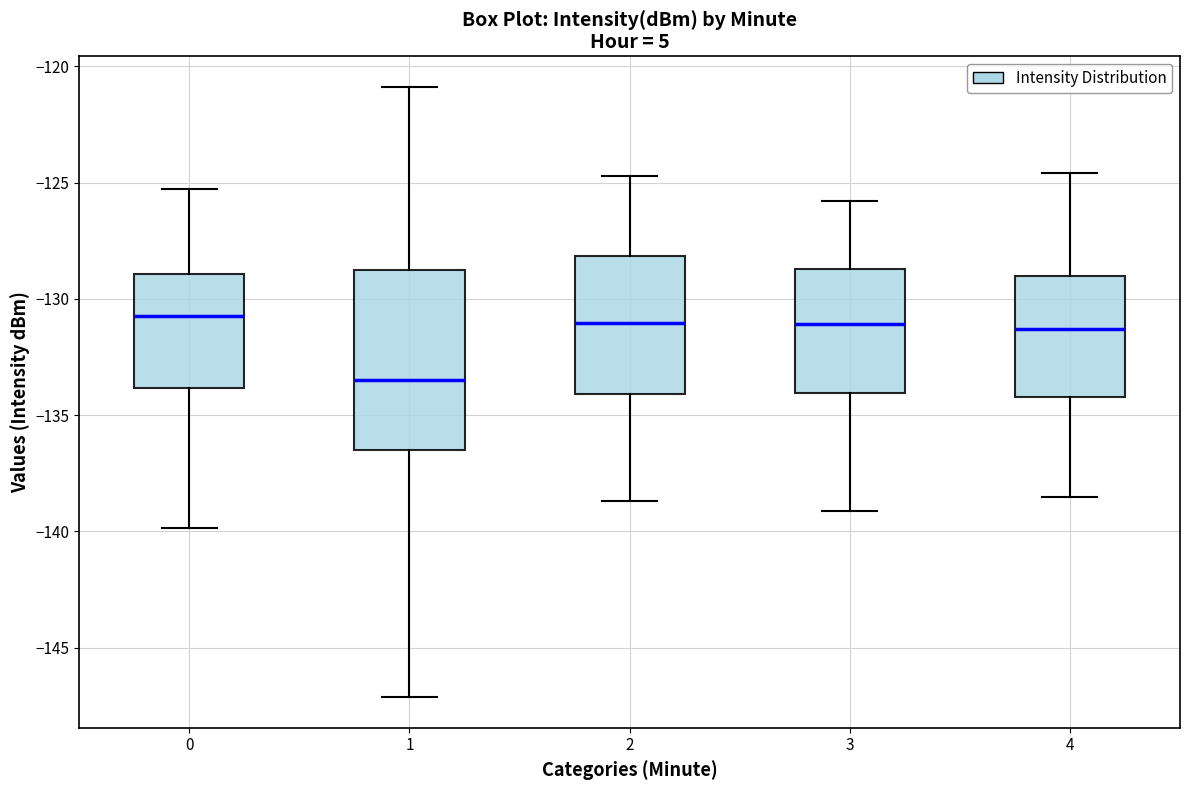

Reading left to right, read every box against the y-axis: the position of its median line, the range the box covers, and the ends of its whiskers. The values are not printed on the chart, so give them approximately, as read against the axis.

0: median -130.5, box -134.0 to -129.0, whiskers -140.0 to -125.5
1: median -133.5, box -136.5 to -128.5, whiskers -147.0 to -121.0
2: median -131.0, box -134.0 to -128.0, whiskers -138.5 to -124.5
3: median -131.0, box -134.0 to -128.5, whiskers -139.0 to -126.0
4: median -131.5, box -134.0 to -129.0, whiskers -138.5 to -124.5